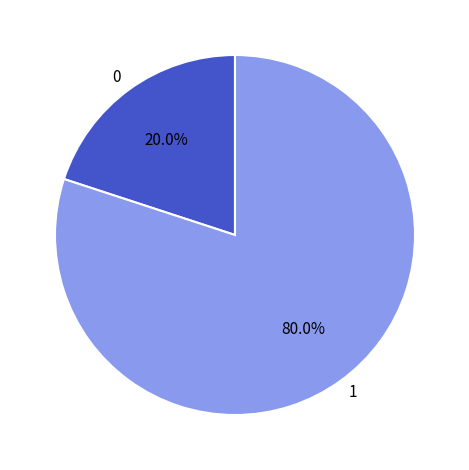

How many segments does this pie chart have?

2